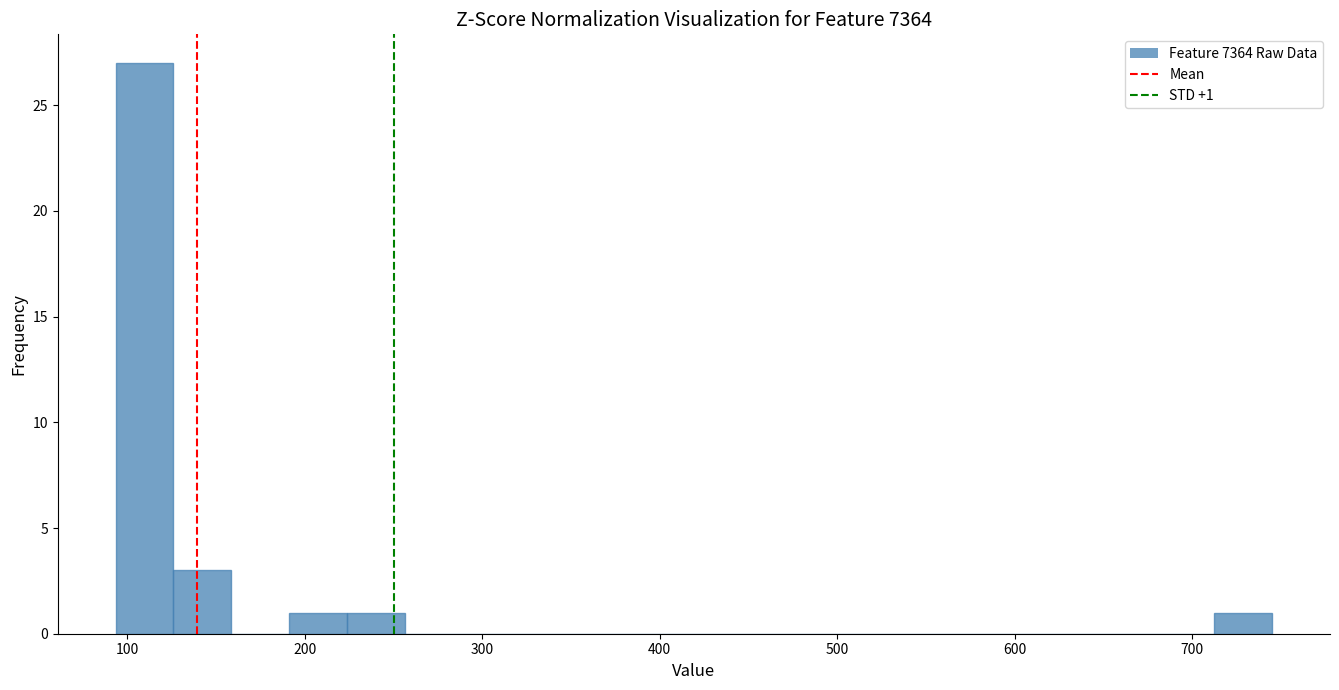

Read against the x-axis, roughly where is the centre of the tallest bar?

110